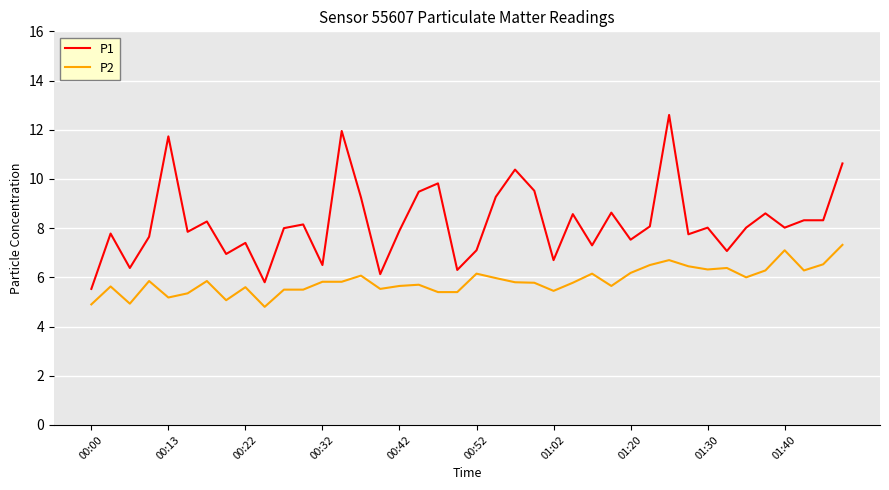

Rank the series by their maximum value, from lowest to highest.

P2, P1